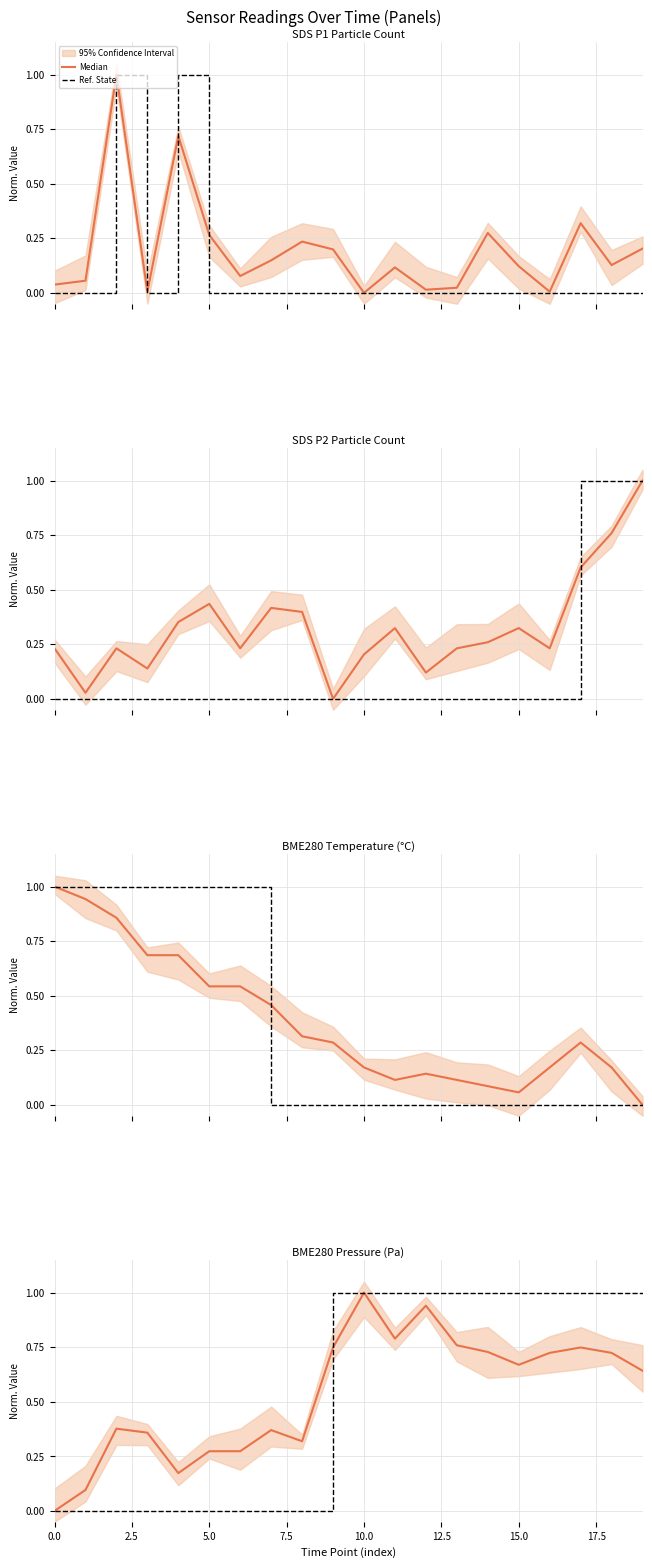

True or false: Ref. State has a value of 0.2 at 12.

False